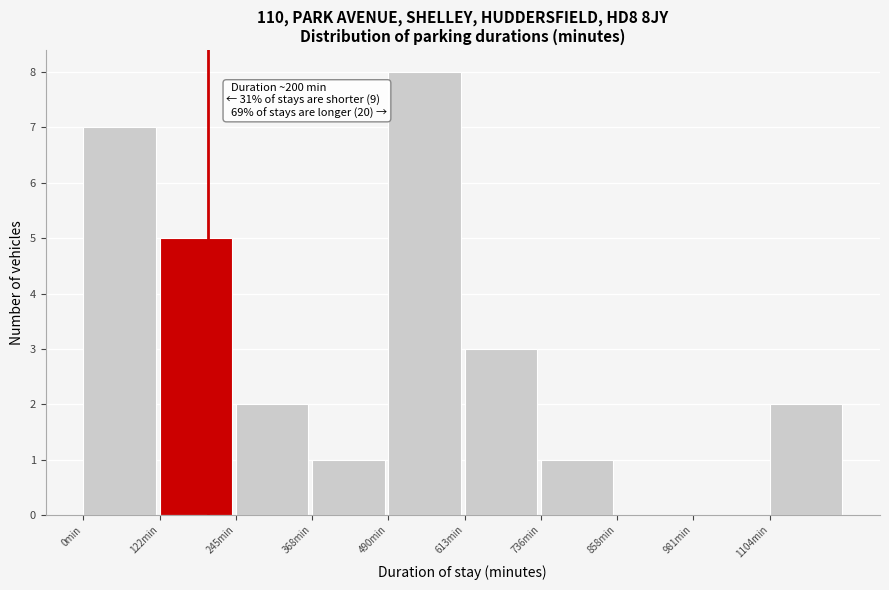

Over which range of the x-axis is the bar tallest?

500 to 620